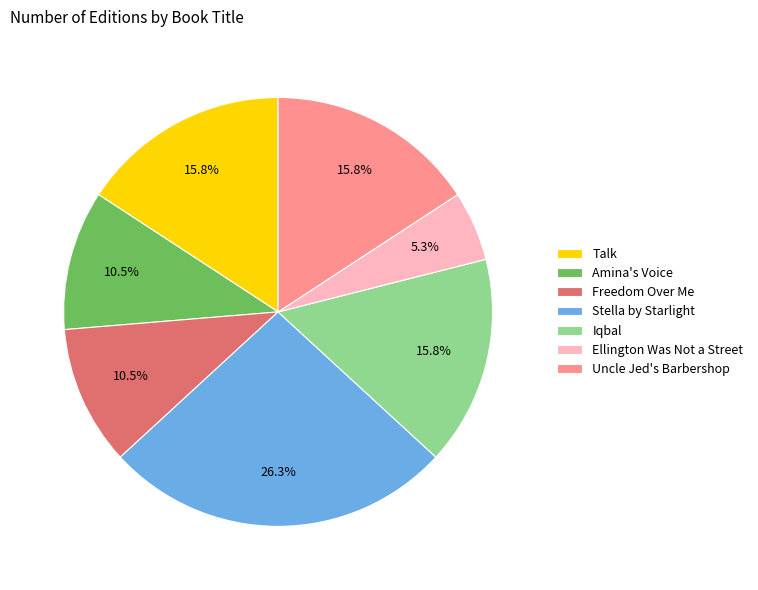

What is the total percentage of Freedom Over Me and Uncle Jed's Barbershop?

26.3%